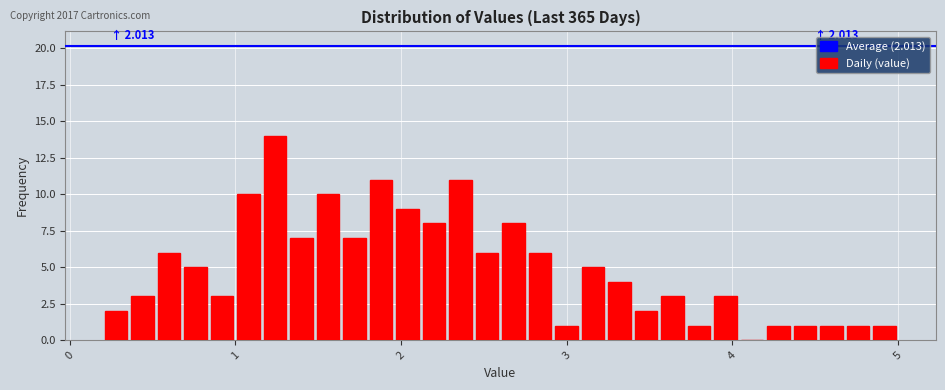

Around what value on the x-axis is the tallest bar? Give the approximate position of its centre, as read against the axis.

1.2